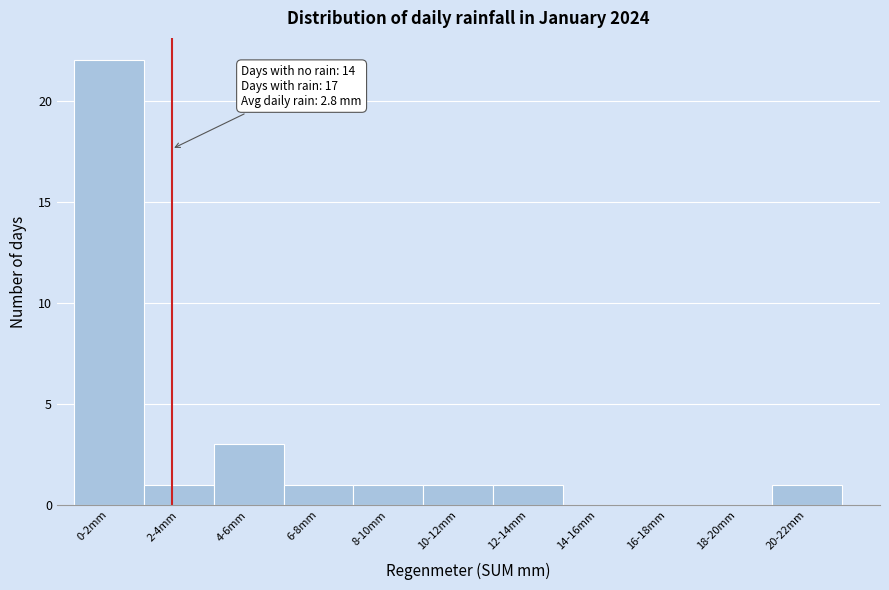

Reading left to right, transcribe all the data shown in this chart.

0-2mm=22	2-4mm=1	4-6mm=3	6-8mm=1	8-10mm=1	10-12mm=1	12-14mm=1	14-16mm=0	16-18mm=0	18-20mm=0	20-22mm=1